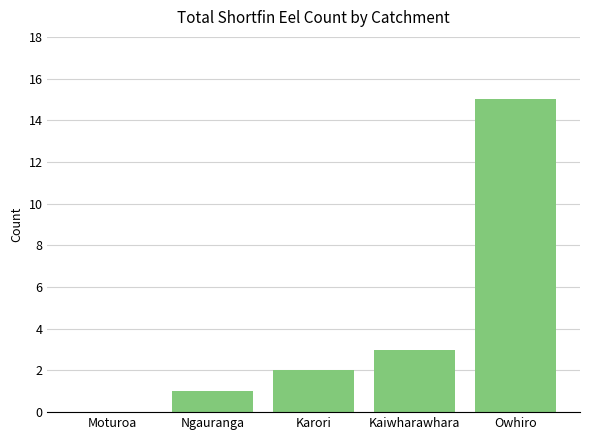

Reading right to left, extract all data points from this chart.

Owhiro=15	Kaiwharawhara=3	Karori=2	Ngauranga=1	Moturoa=0